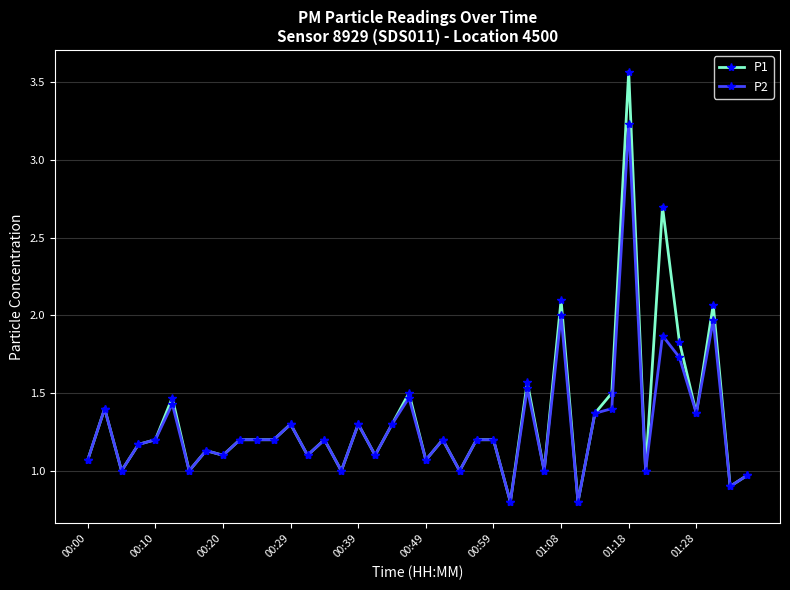

Which series has the widest spread of values?

P1